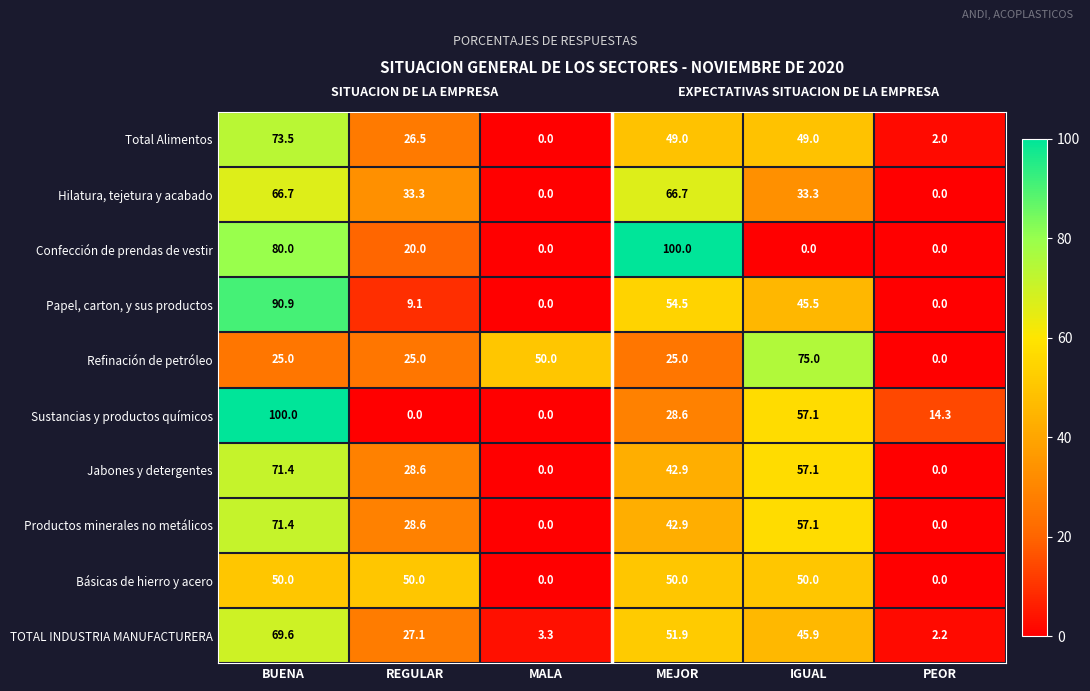

Is it true that Refinación de petróleo equals 50.0 at MALA?

True